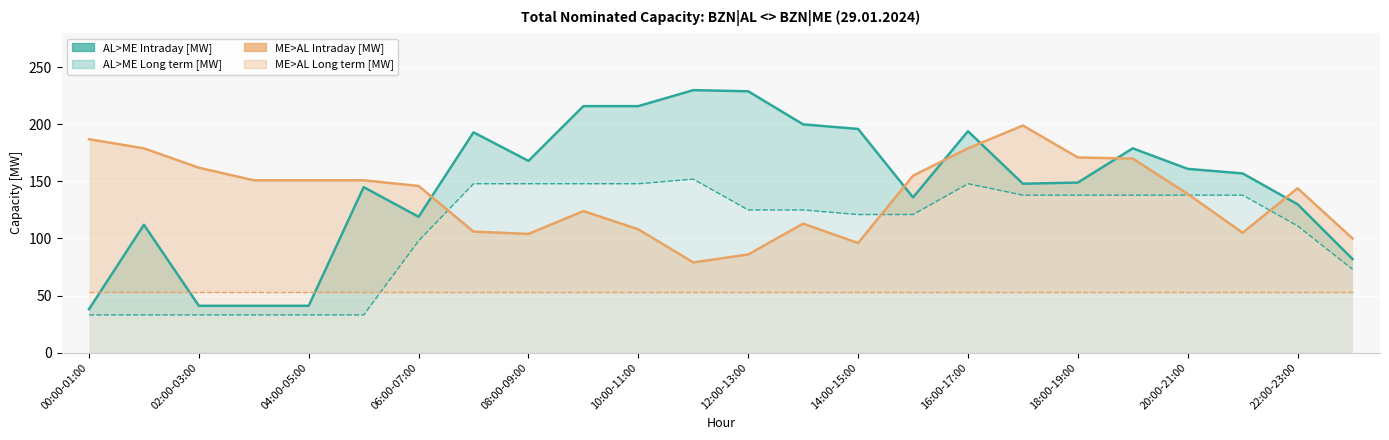

Is the value of ME>AL Intraday [MW] at 07:00-08:00 greater than the value of AL>ME Intraday [MW] at 04:00-05:00?

Yes